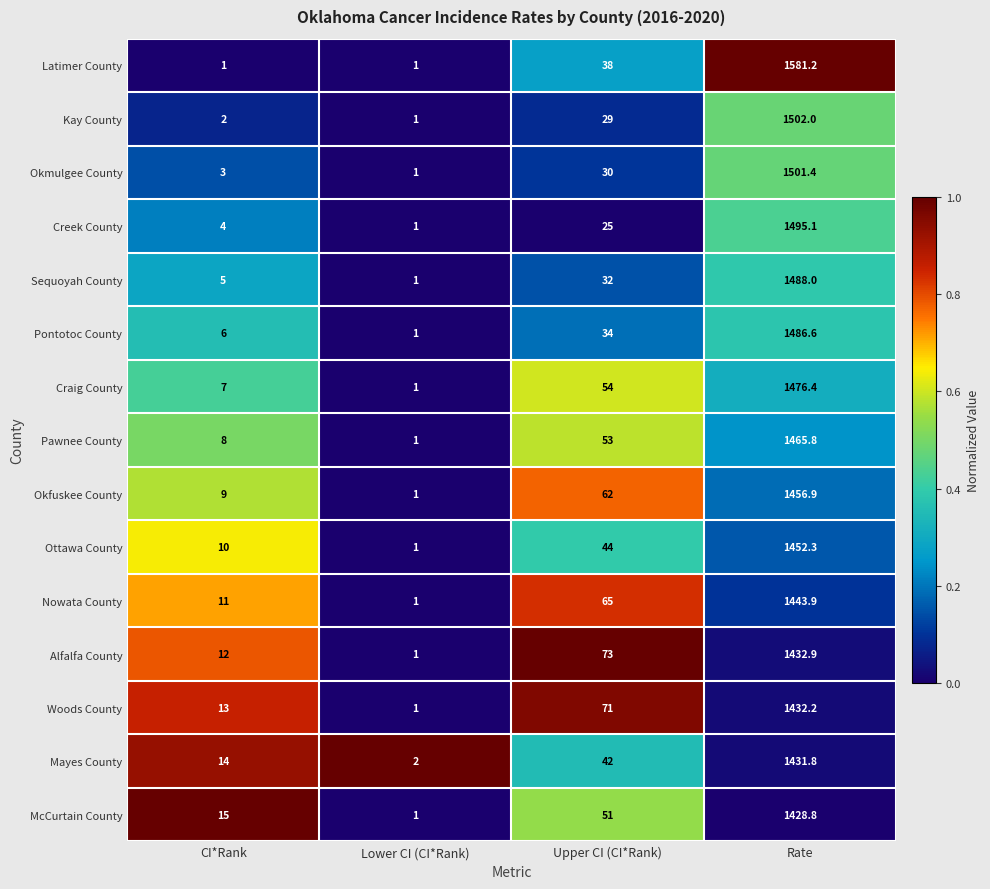

At which category is the sum across all series the highest?

Rate